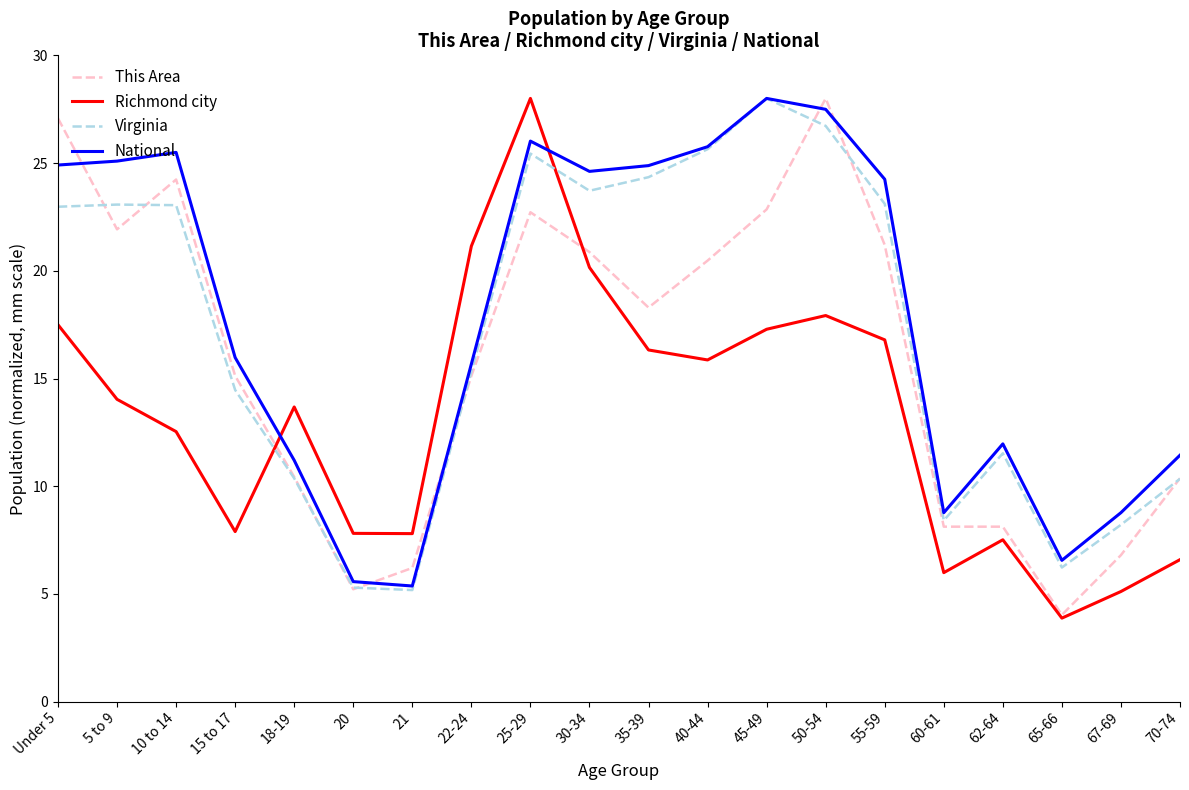

What is the difference between the highest and lowest values at 67-69?

3.7